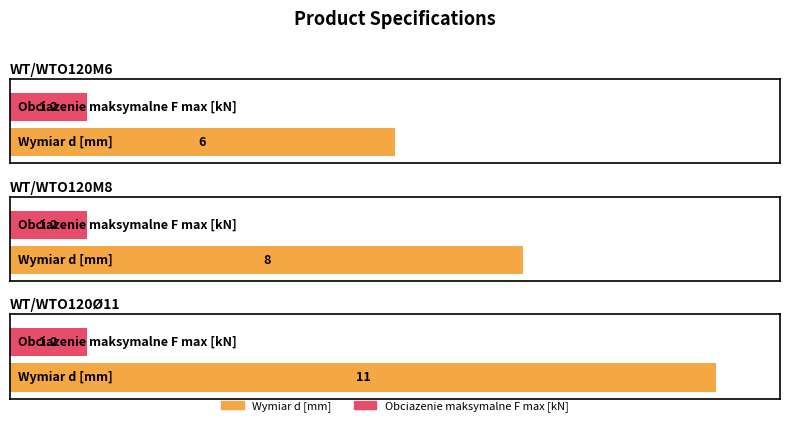

List the series in order of their overall mean, highest first.

Wymiar d [mm], Obciazenie maksymalne F max [kN]